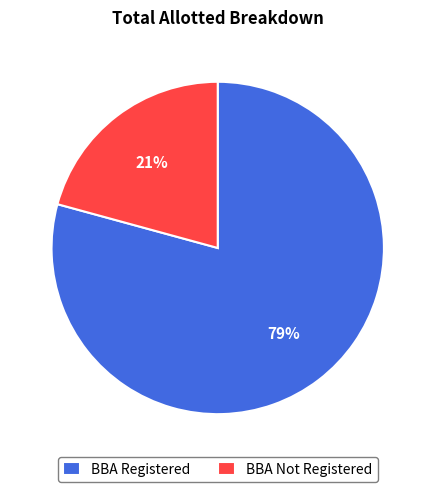

Between BBA Registered and BBA Not Registered, which is larger?

BBA Registered